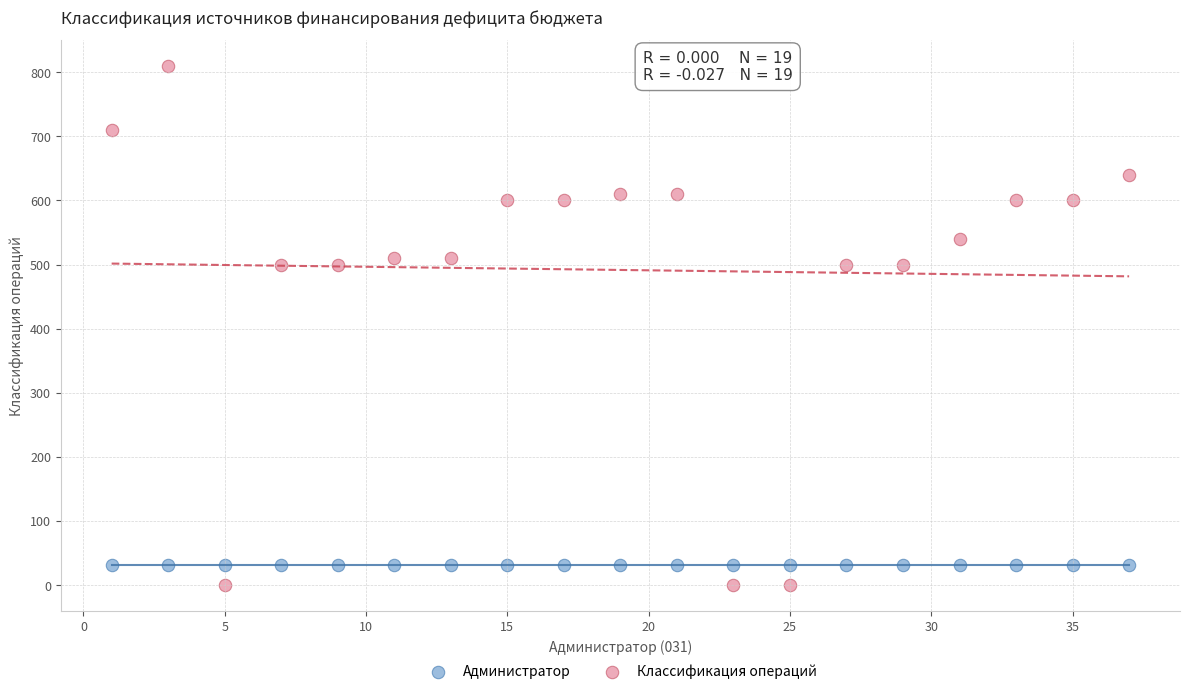

Which series contains the highest Y value?

Классификация операций